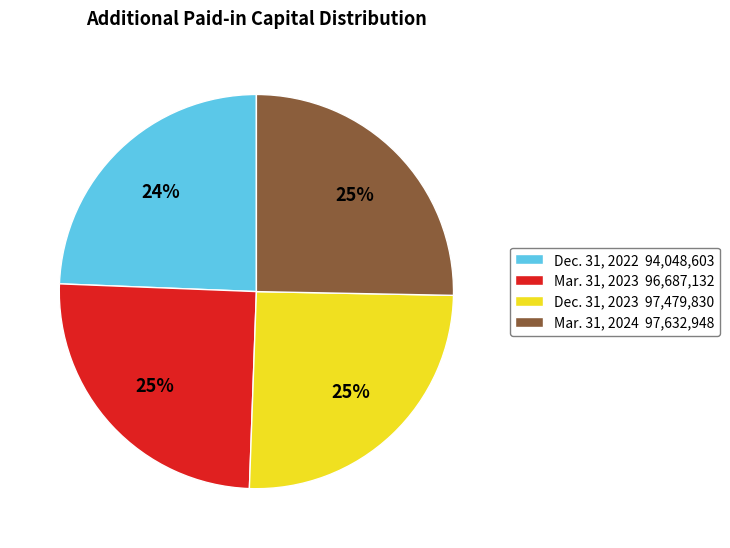

Is the sum of Mar. 31, 2024 97,632,948 and Dec. 31, 2022 94,048,603 greater than half?

No